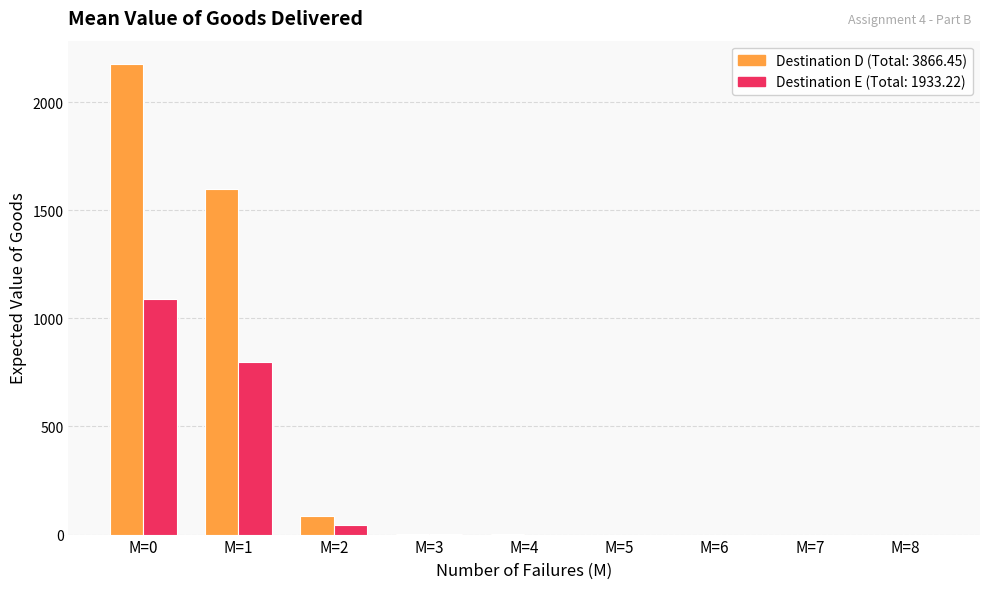

What is the greatest value displayed?

2175.6